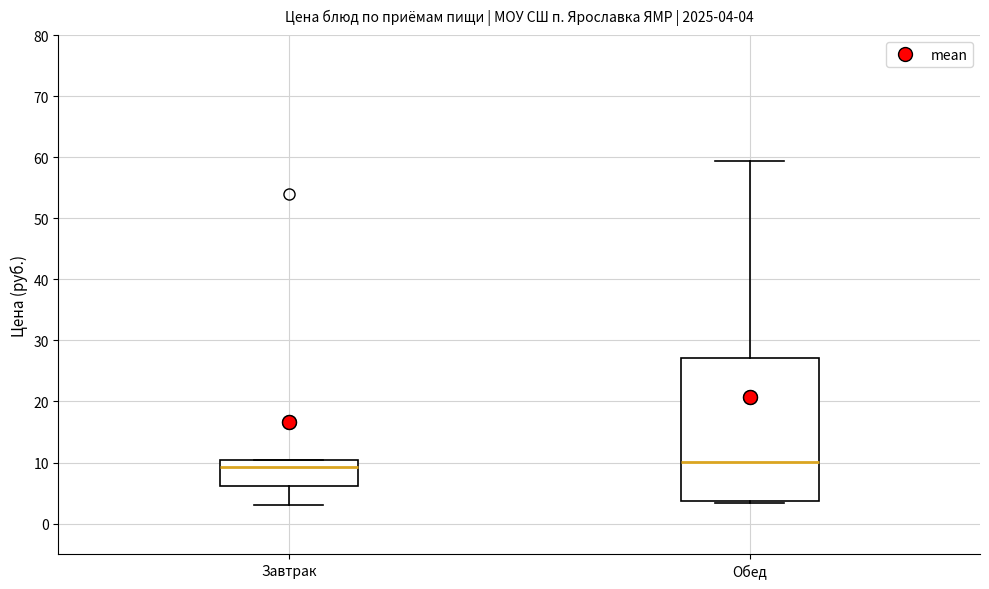

Comparing the boxes themselves (not the whiskers), which one is the tallest?

Обед